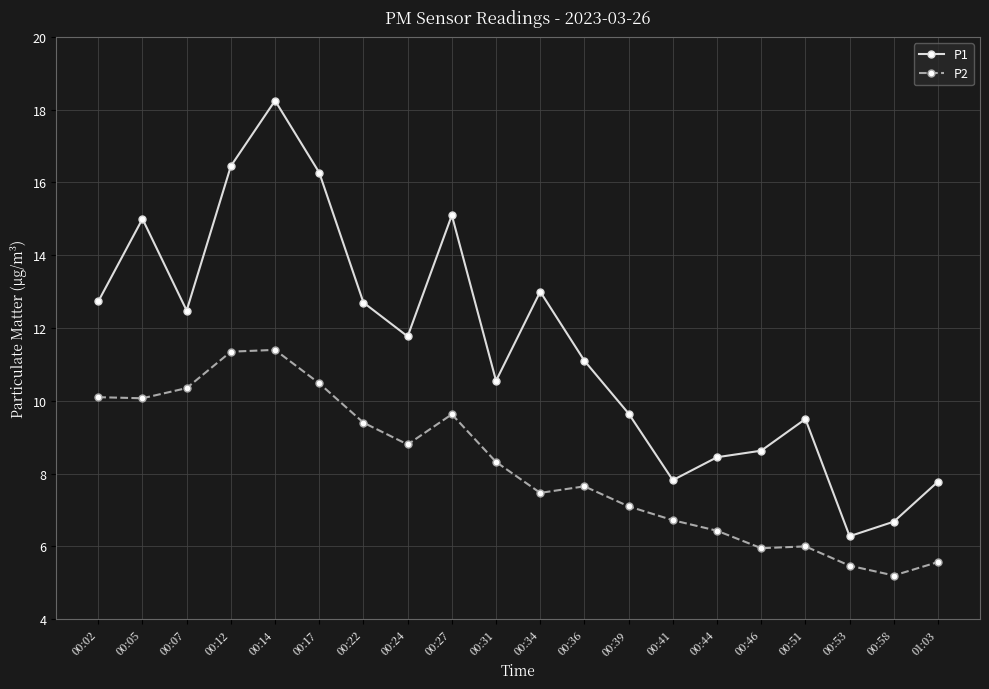

At 00:46, list the series in order from smallest to largest.

P2, P1